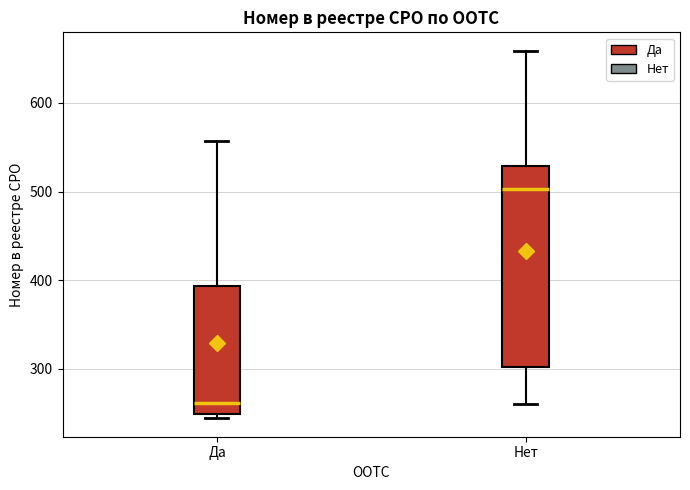

Reading left to right, read every box against the y-axis: the position of its median line, the range the box covers, and the ends of its whiskers. The values are not printed on the chart, so give them approximately, as read against the axis.

Да: median 260, box 250 to 390, whiskers 240 to 560
Нет: median 500, box 300 to 530, whiskers 260 to 660